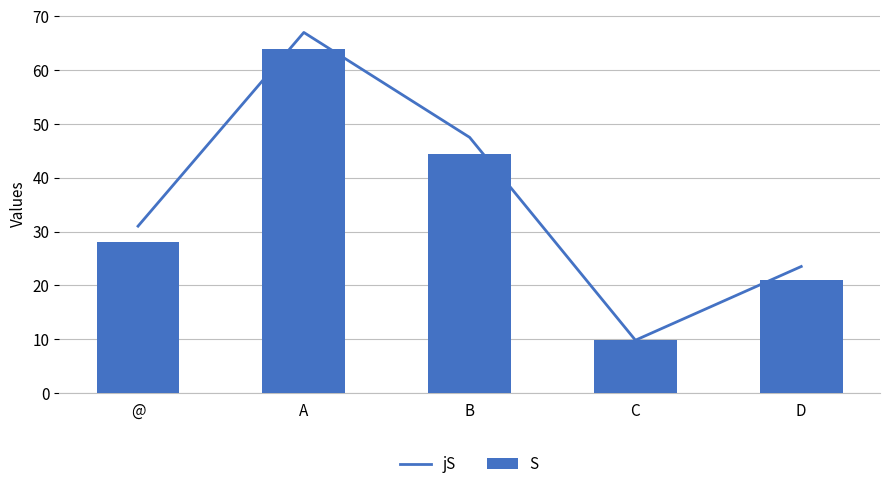

At A, list the series in order from smallest to largest.

S, jS